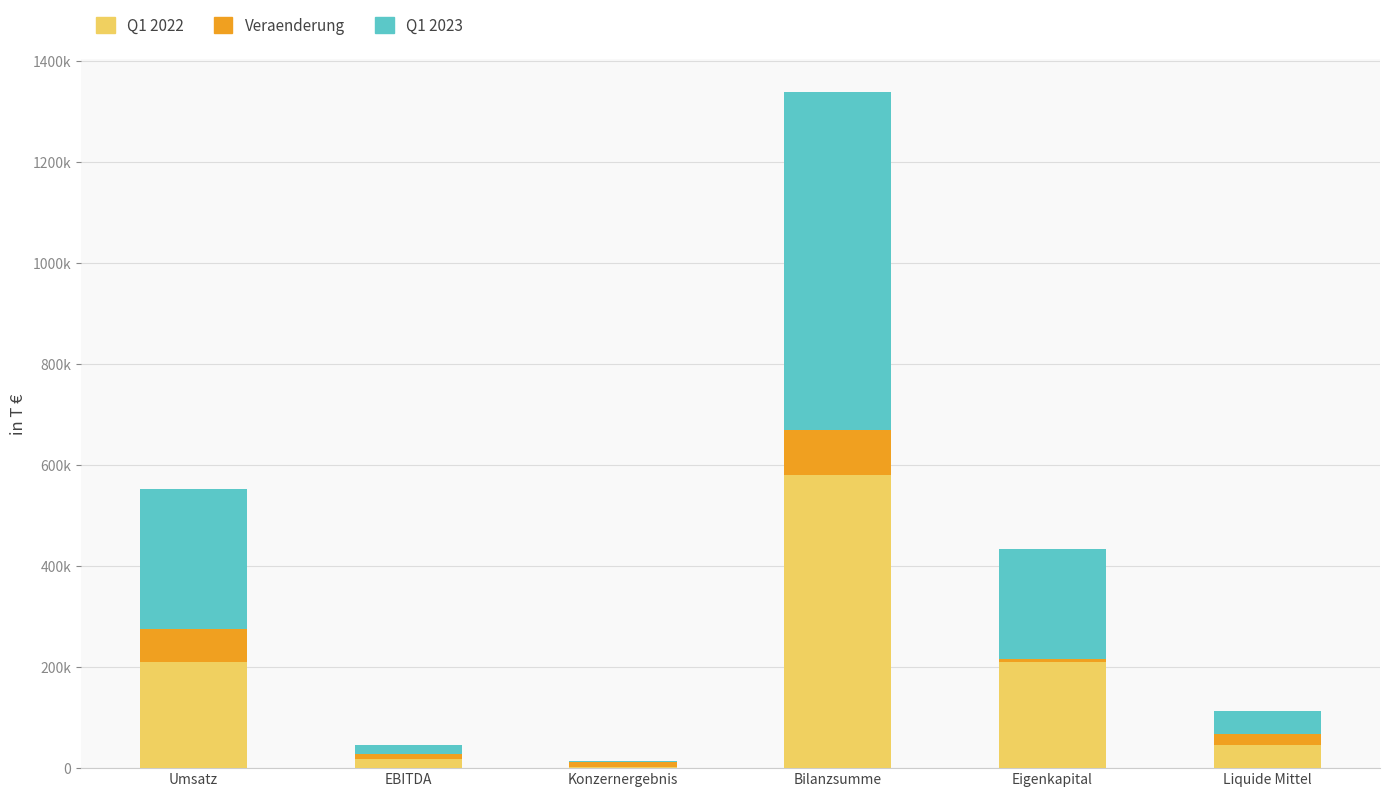

Which label corresponds to the largest value in the chart?

Bilanzsumme